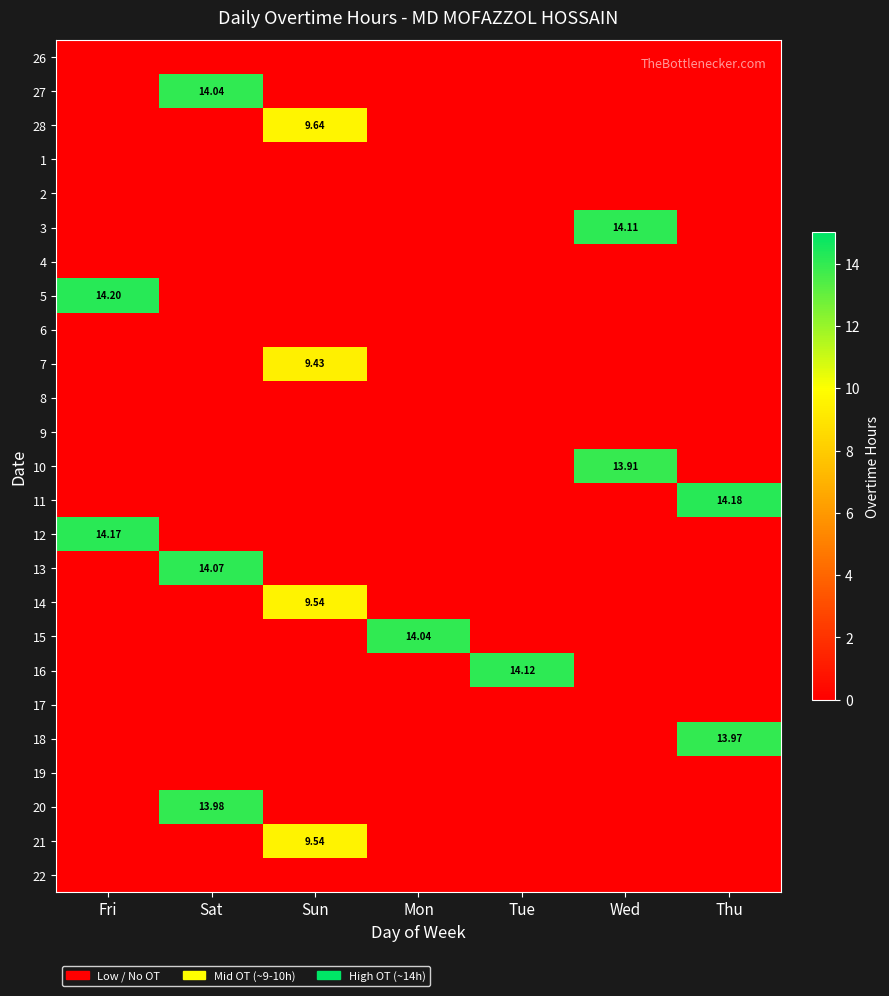

Rank the series at Fri from highest to lowest value.

5, 12, 26, 27, 28, 1, 2, 3, 4, 6, 7, 8, 9, 10, 11, 13, 14, 15, 16, 17, 18, 19, 20, 21, 22